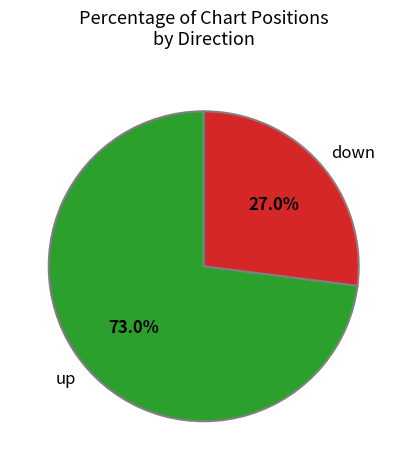

Approximately how many times larger is the value at down compared to up?

0.4